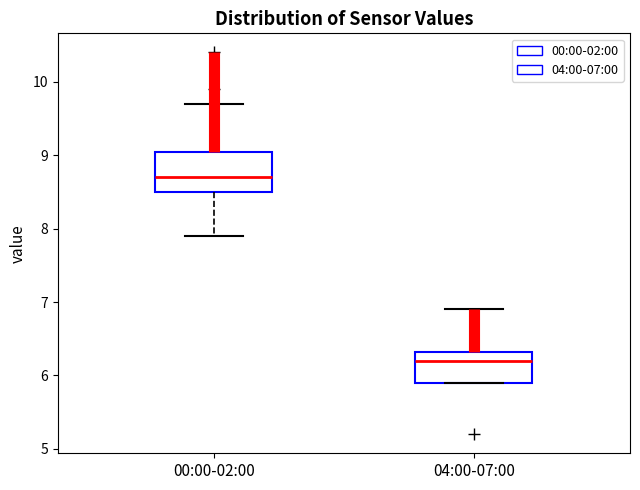

Which box's median line is the highest?

00:00-02:00